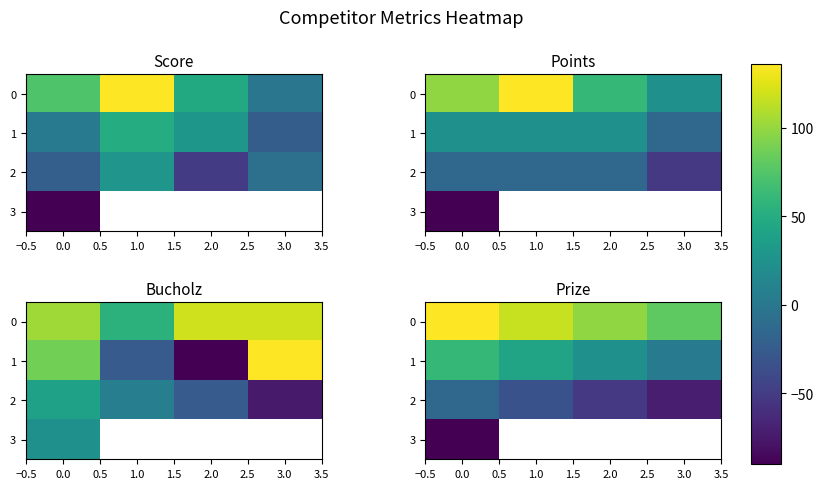

What is the approximate value of 0 at 1.0?

91.8